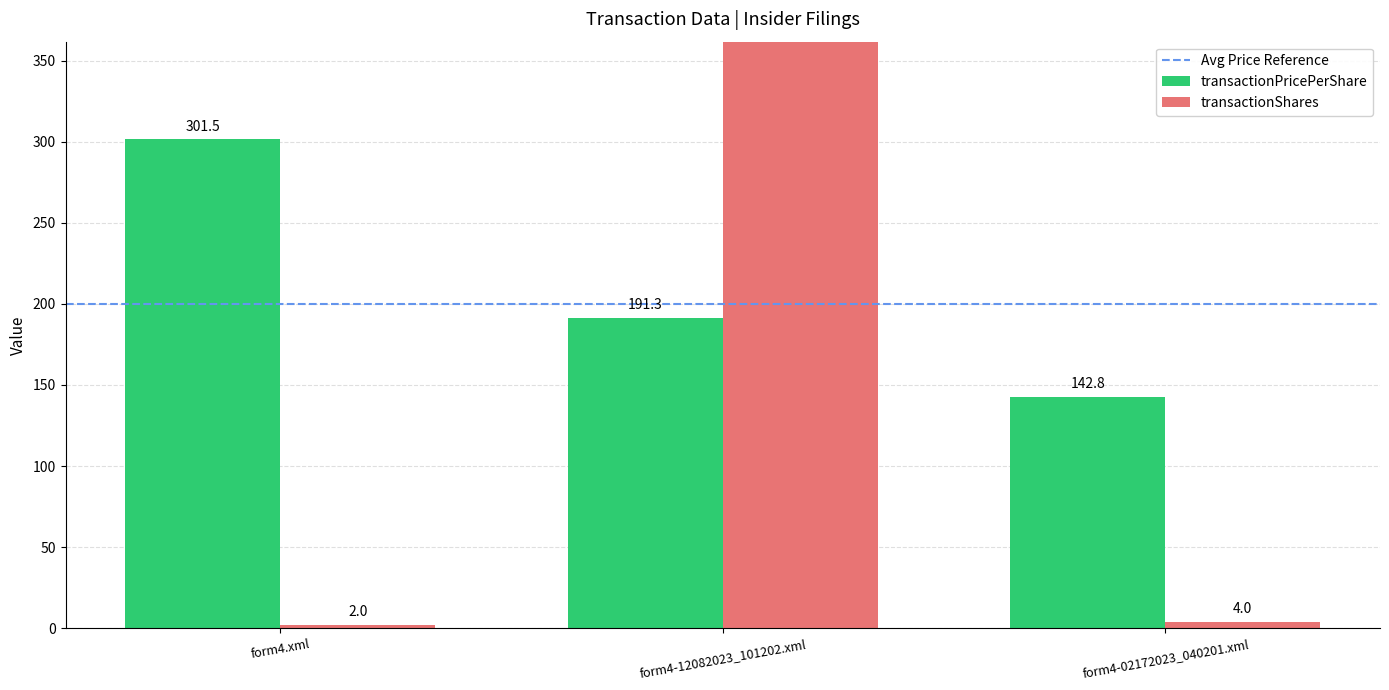

List the series in order of their overall mean, lowest first.

transactionPricePerShare, transactionShares